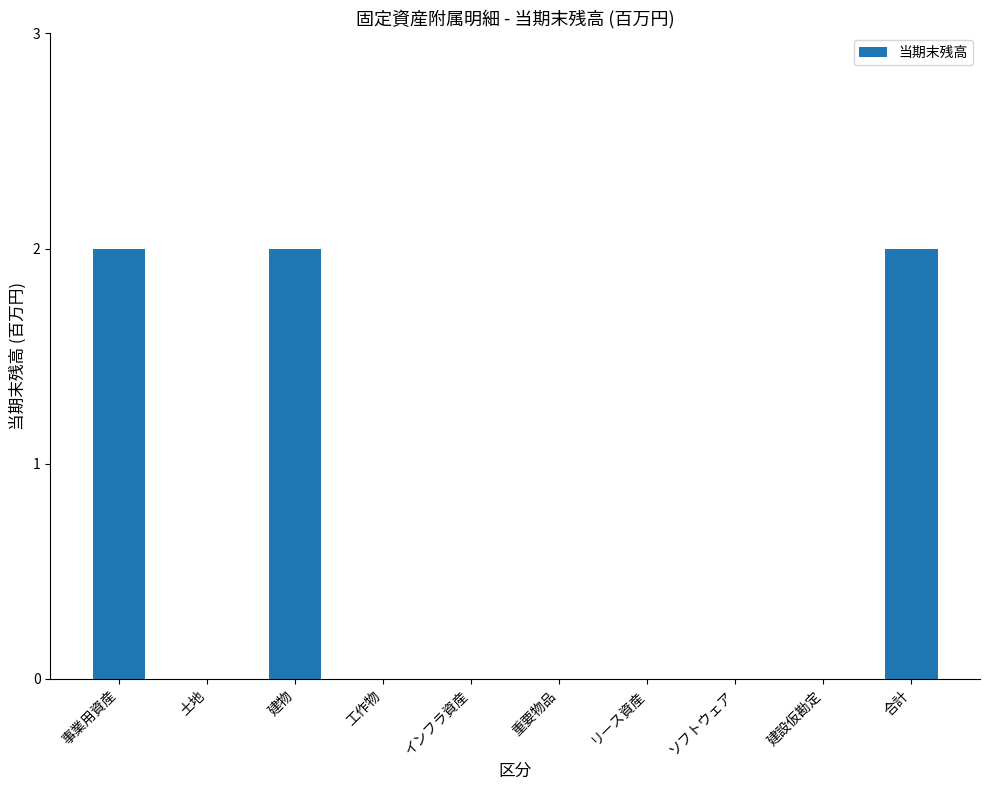

What is the sum of all values?

6